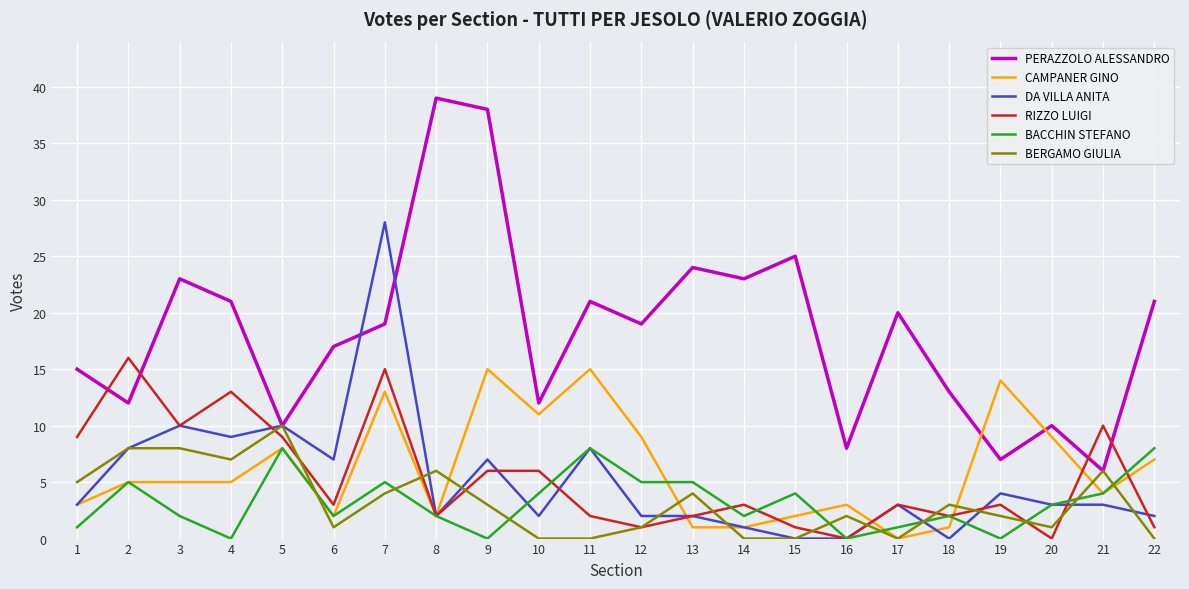

Count the number of data series in this chart.

6